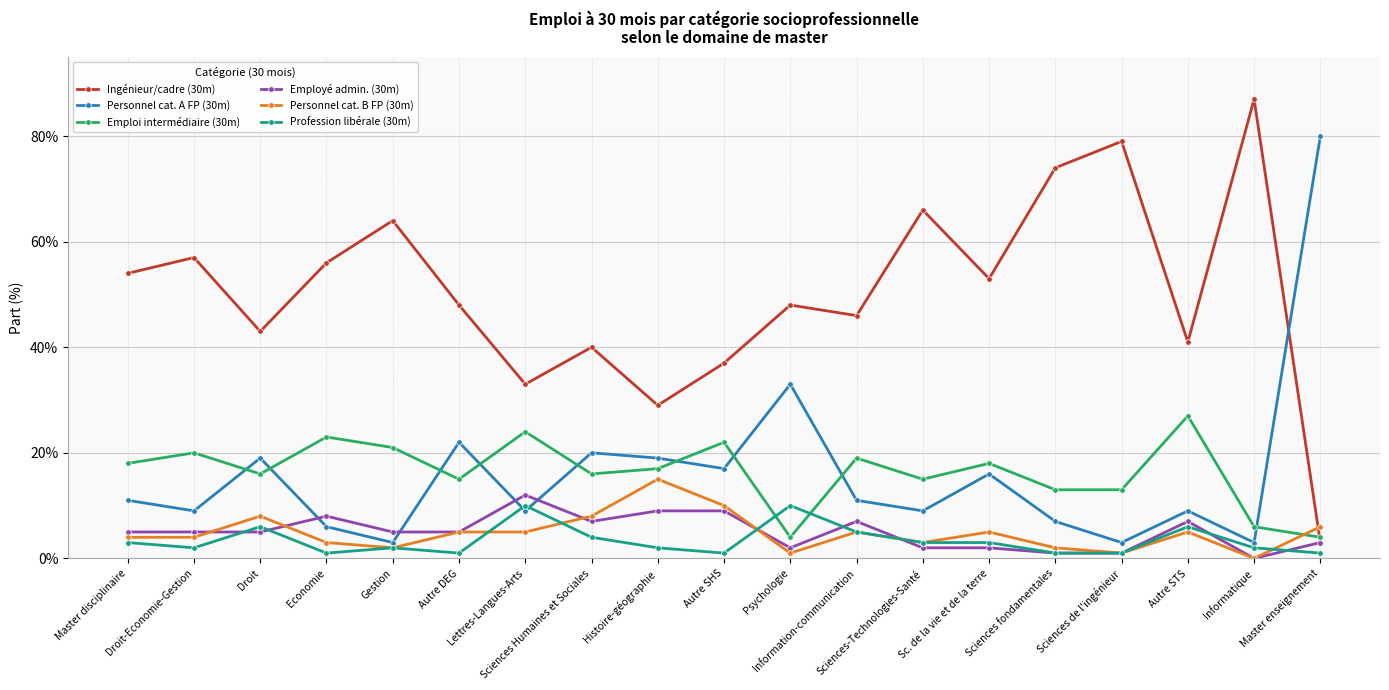

True or false: Emploi intermédiaire (30m) and Ingénieur/cadre (30m) cross at least once.

True